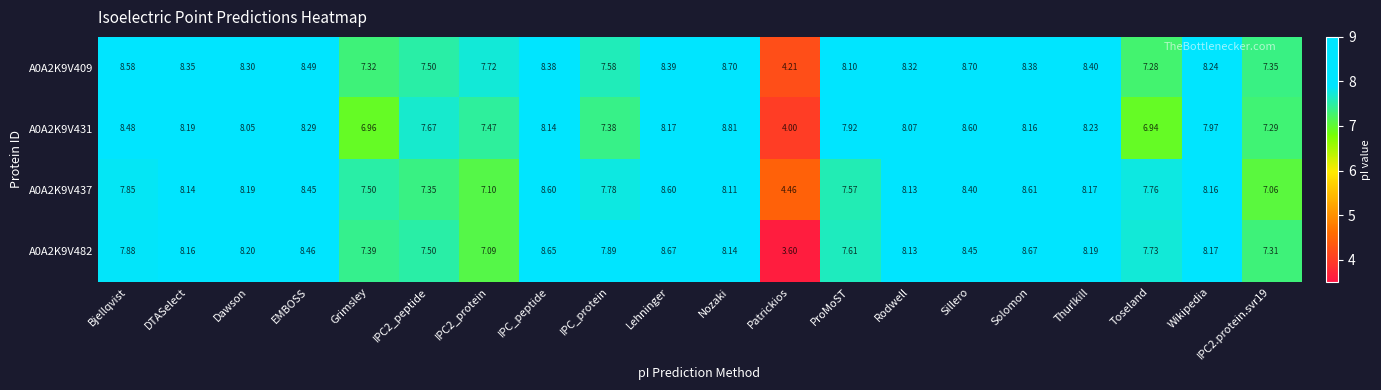

Which category has the lowest value in the A0A2K9V431 series?

Patrickios